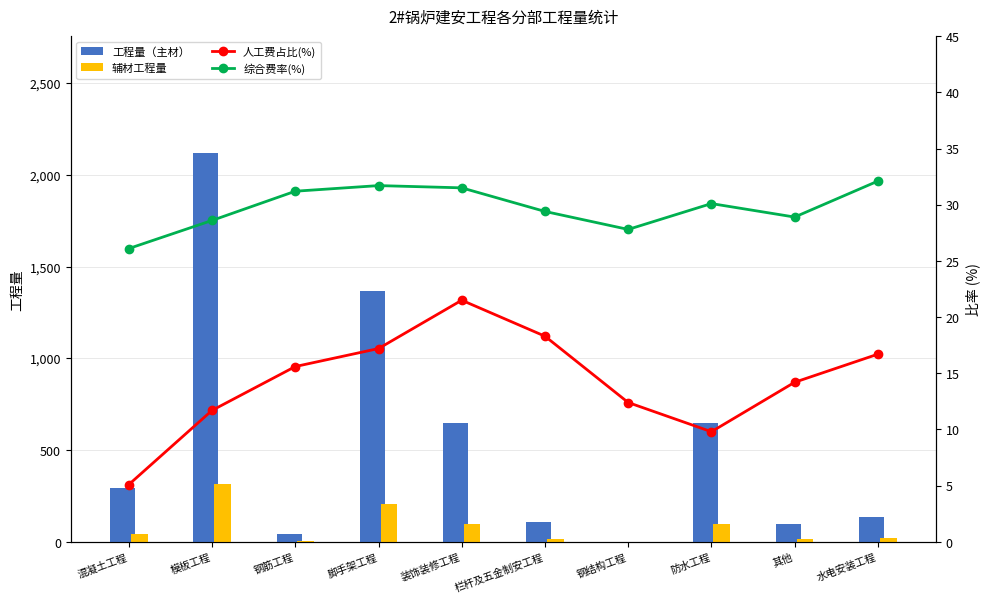

What is the value of the 工程量（主材） bar at the 8th from the left?

650.4